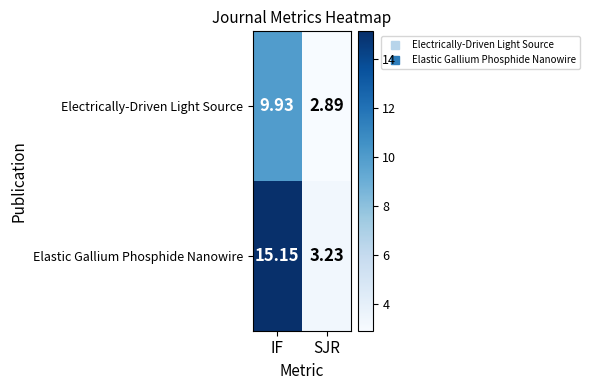

How many data points does each series have?

2